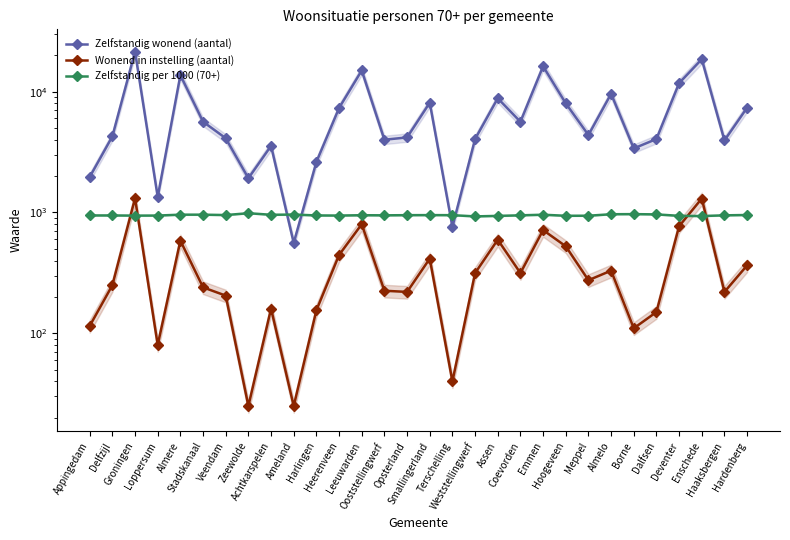

True or false: Zelfstandig wonend (aantal) has more than 1 points higher than both neighbors.

True